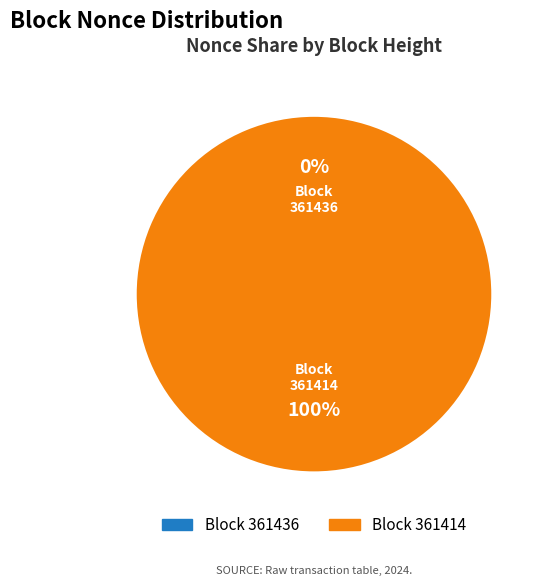

True or false: 361436 accounts for 0% of the total.

True